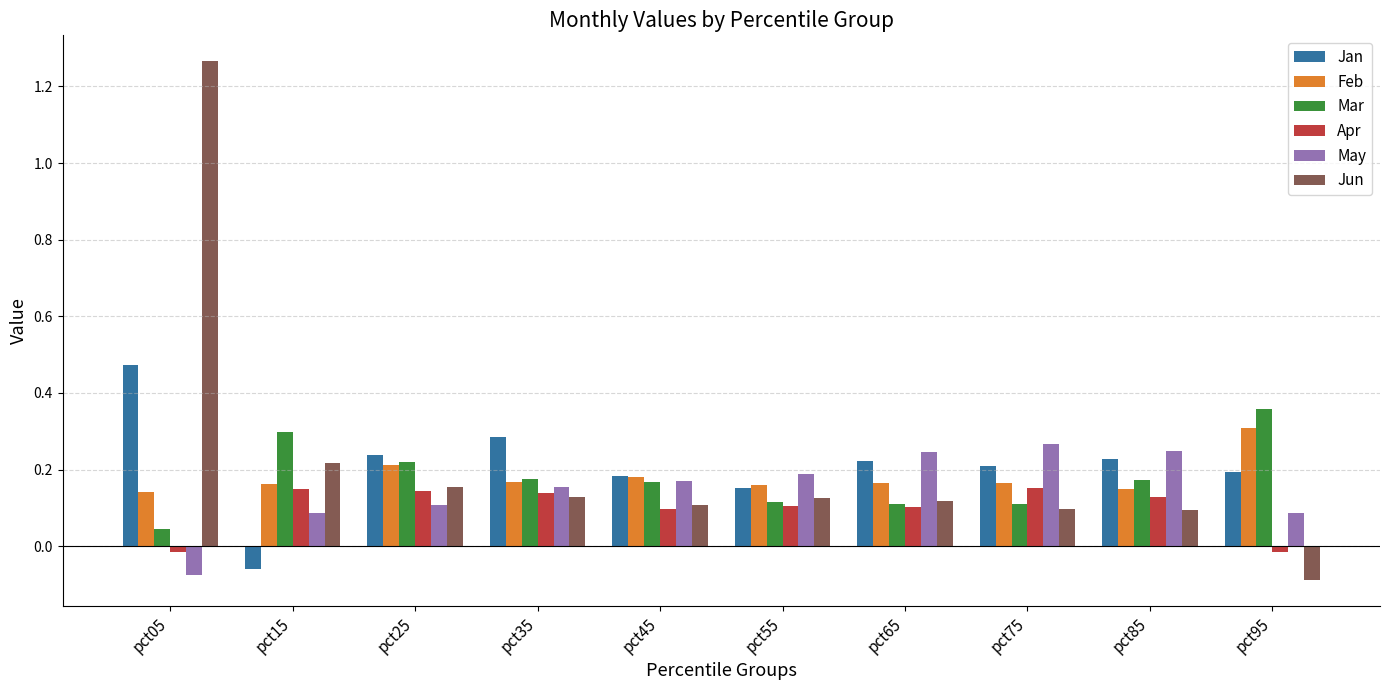

How many groups of bars are there?

10